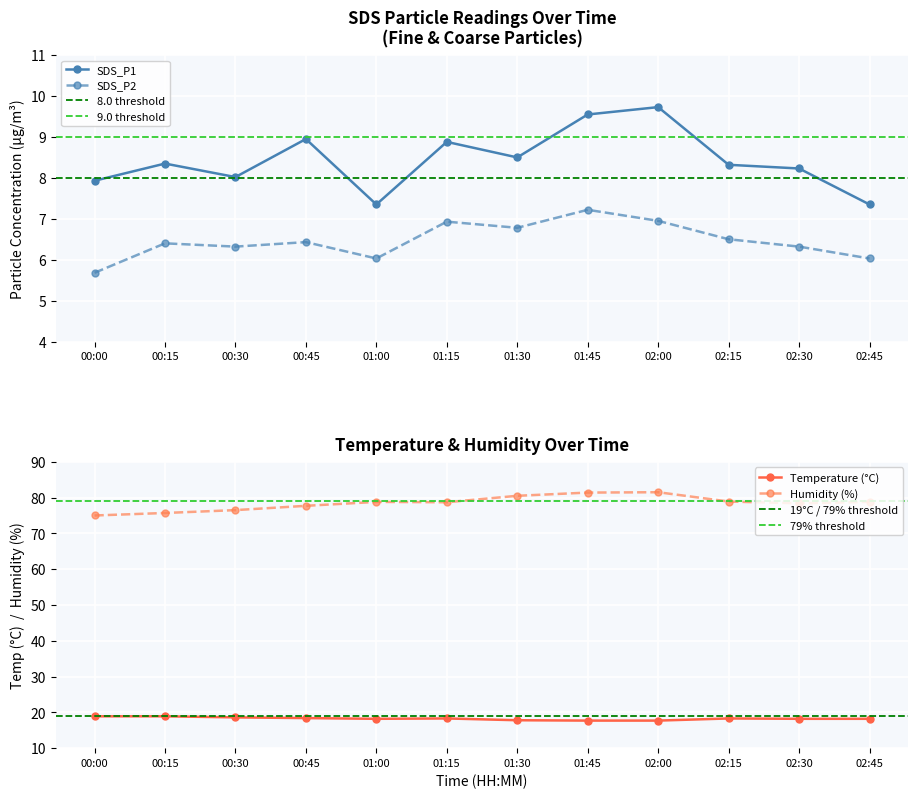

True or false: Humidity and SDS_P2 intersect in this chart.

False